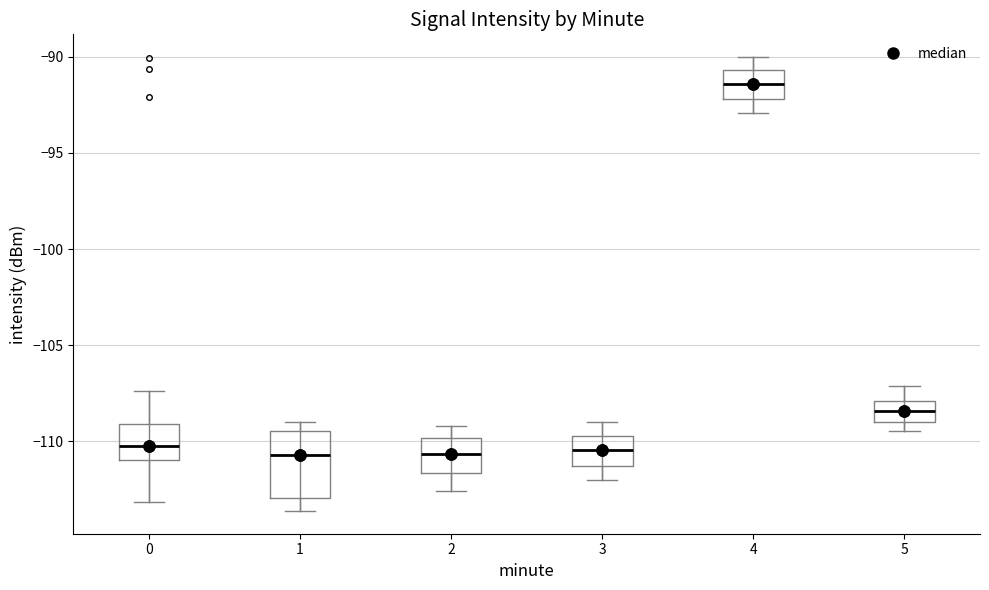

Comparing the boxes themselves (not the whiskers), which one is the tallest?

1